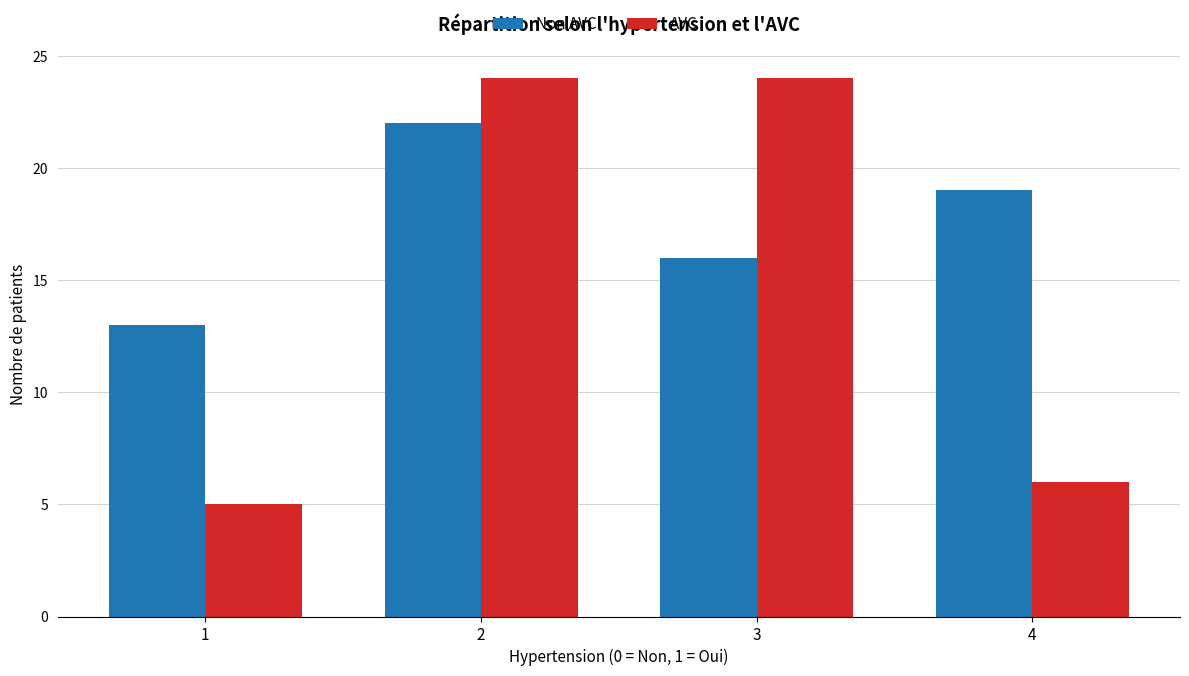

Reading left to right, what are all the values shown in this chart?

Non AVC: 13	22	16	19
AVC: 5	24	24	6